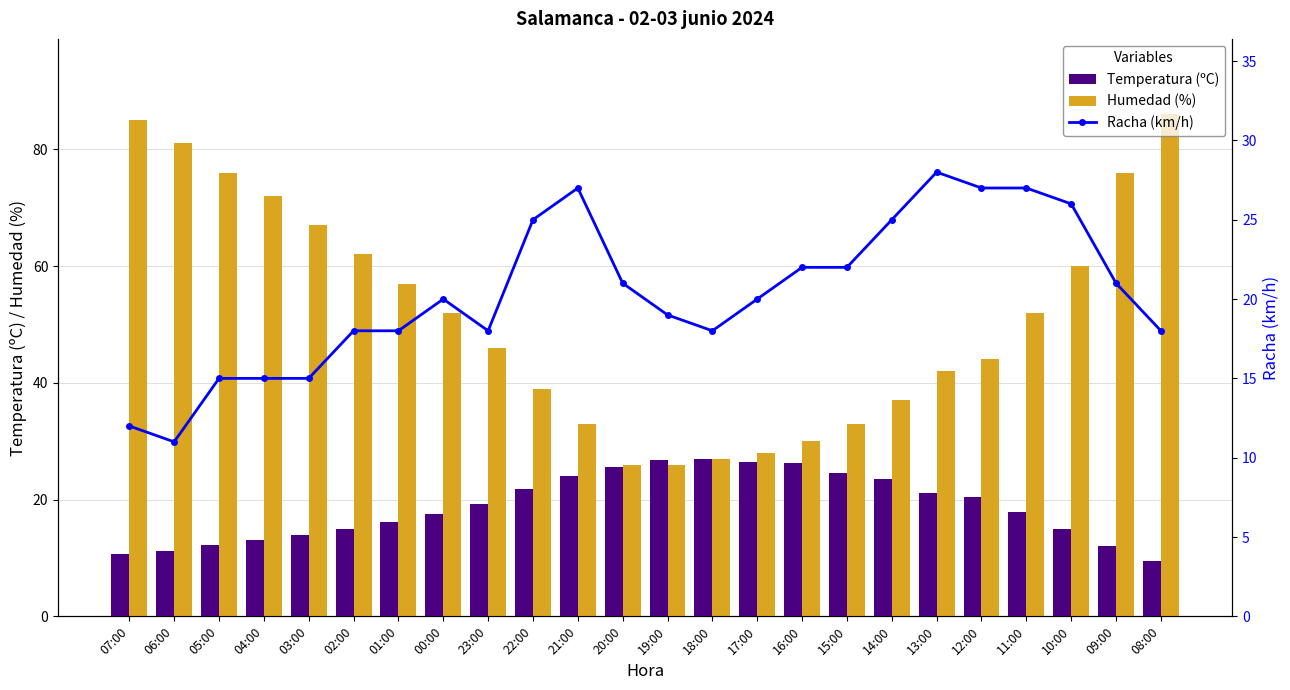

What is the difference between the second highest and second lowest values in the Humedad (%) series?

59.0